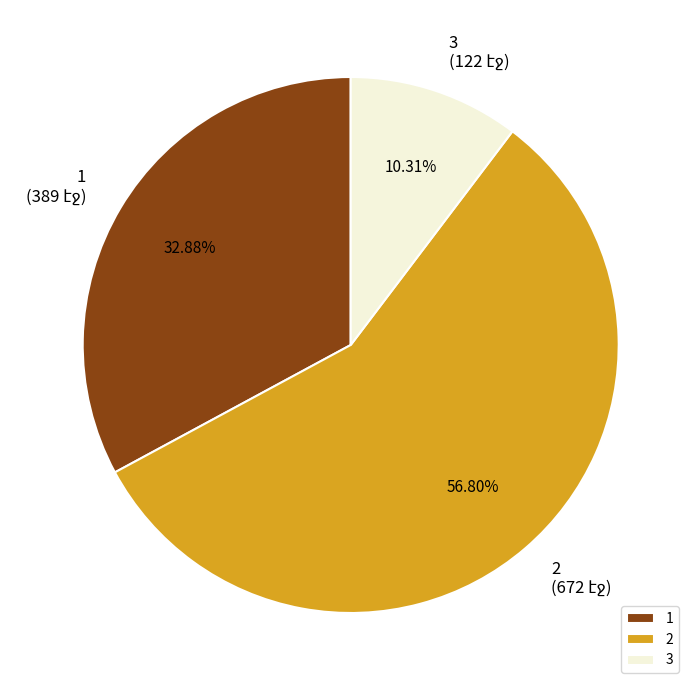

To the nearest percent, what is the combined percentage of 2 and 1?

90%